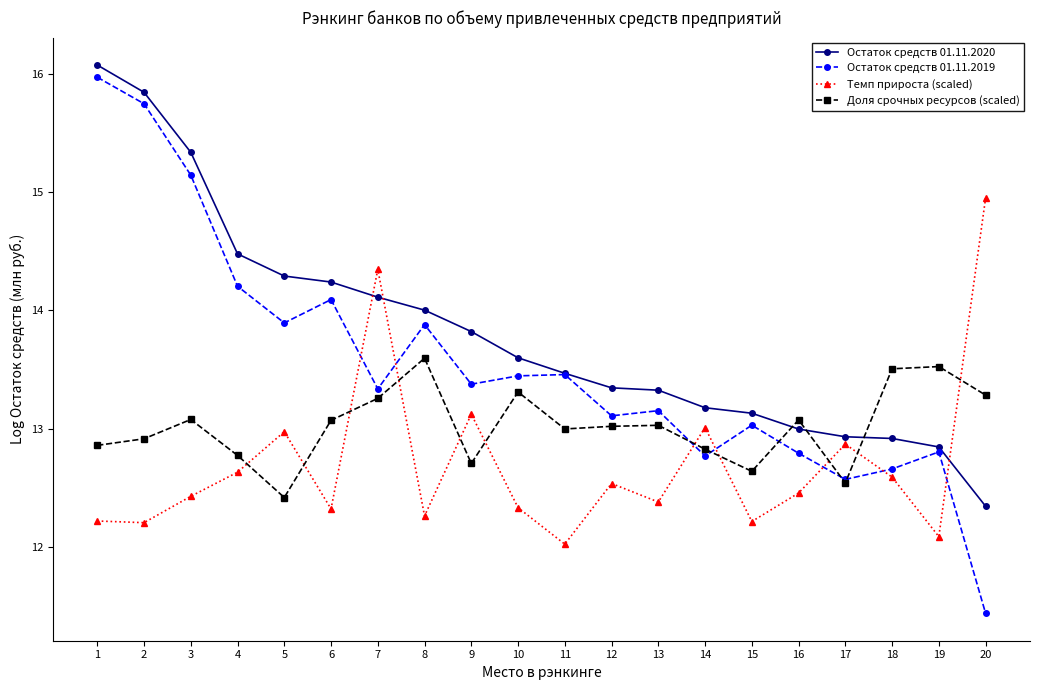

What is the smallest value displayed?

11.4